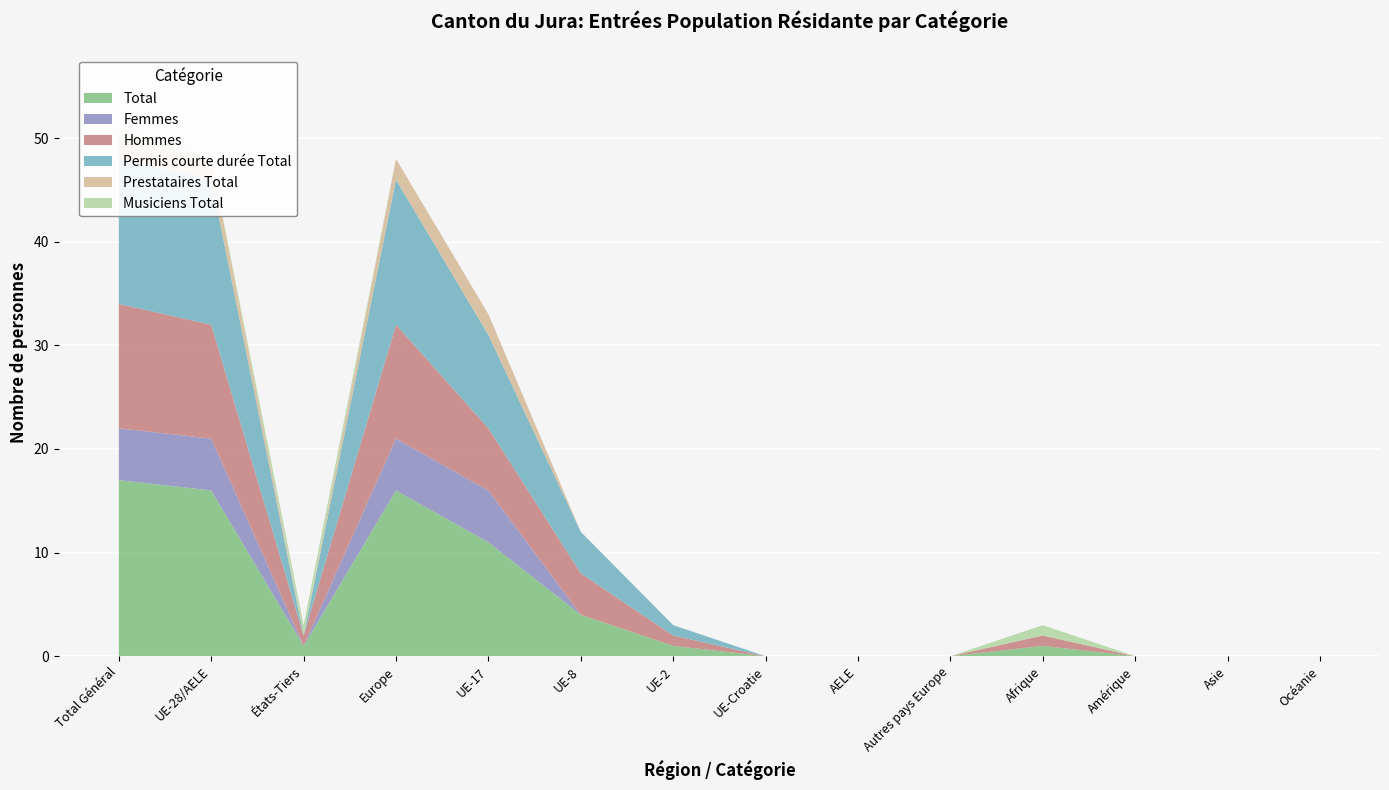

Reading right to left, transcribe all the data shown in this chart.

Total: Océanie=0	Asie=0	Amérique=0	Afrique=1	Autres pays Europe=0	AELE=0	UE-Croatie=0	UE-2=1	UE-8=4	UE-17=11	Europe=16	États-Tiers=1	UE-28/AELE=16	Total Général=17
Femmes: Océanie=0	Asie=0	Amérique=0	Afrique=0	Autres pays Europe=0	AELE=0	UE-Croatie=0	UE-2=0	UE-8=0	UE-17=5	Europe=5	États-Tiers=0	UE-28/AELE=5	Total Général=5
Hommes: Océanie=0	Asie=0	Amérique=0	Afrique=1	Autres pays Europe=0	AELE=0	UE-Croatie=0	UE-2=1	UE-8=4	UE-17=6	Europe=11	États-Tiers=1	UE-28/AELE=11	Total Général=12
Permis courte durée Total: Océanie=0	Asie=0	Amérique=0	Afrique=0	Autres pays Europe=0	AELE=0	UE-Croatie=0	UE-2=1	UE-8=4	UE-17=9	Europe=14	États-Tiers=0	UE-28/AELE=14	Total Général=14
Prestataires Total: Océanie=0	Asie=0	Amérique=0	Afrique=0	Autres pays Europe=0	AELE=0	UE-Croatie=0	UE-2=0	UE-8=0	UE-17=2	Europe=2	États-Tiers=0	UE-28/AELE=2	Total Général=2
Musiciens Total: Océanie=0	Asie=0	Amérique=0	Afrique=1	Autres pays Europe=0	AELE=0	UE-Croatie=0	UE-2=0	UE-8=0	UE-17=0	Europe=0	États-Tiers=1	UE-28/AELE=0	Total Général=1